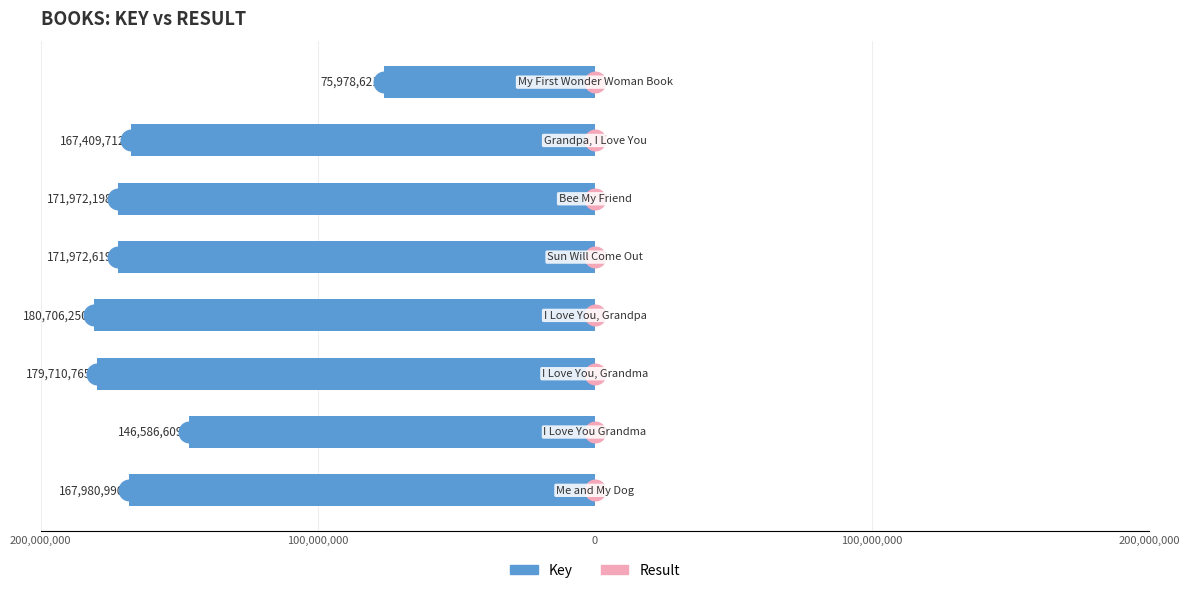

At how many categories does at least one series exceed -147860036?

8